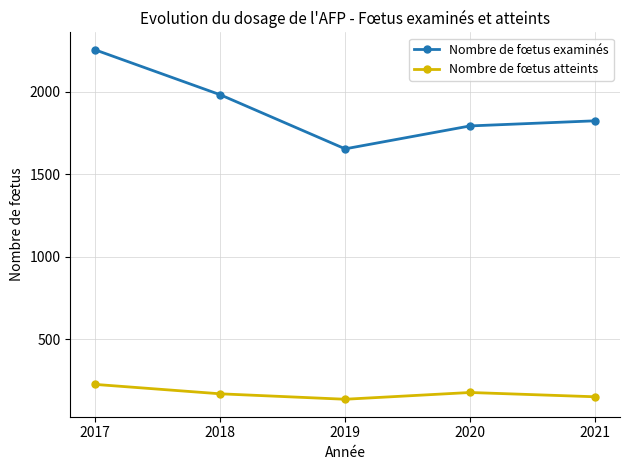

The Nombre de fœtus atteints series shows 150 at 2021. True or false?

True